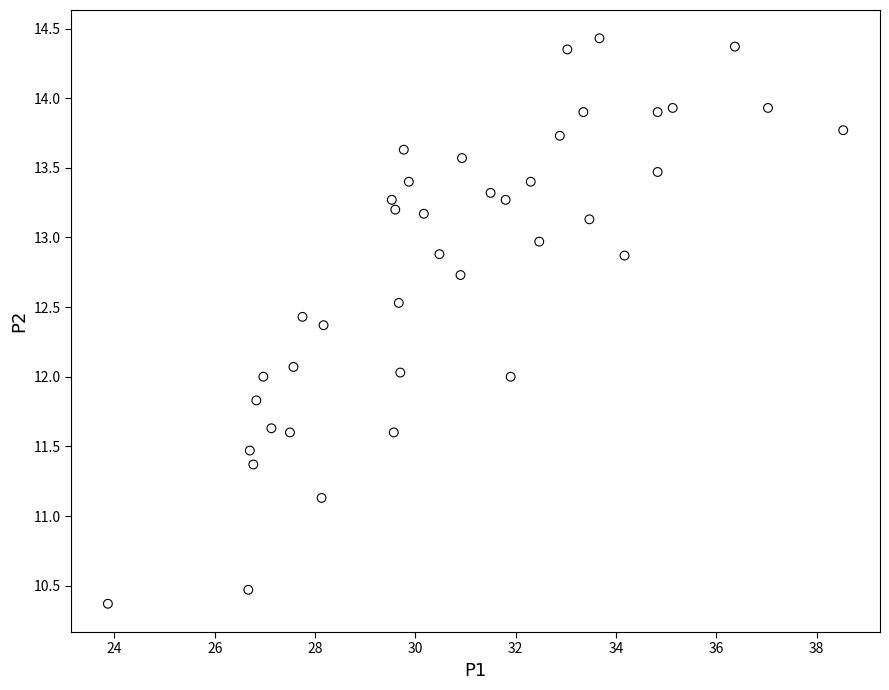

What is the range of X values (max minus min)?

14.7